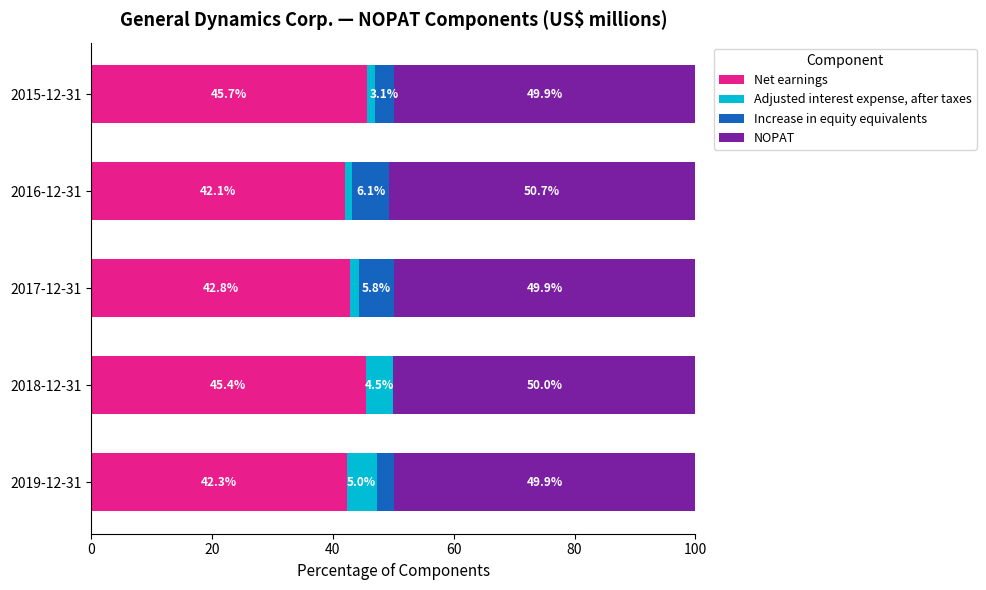

What is the total value across all series at 2016-12-31?

100.0